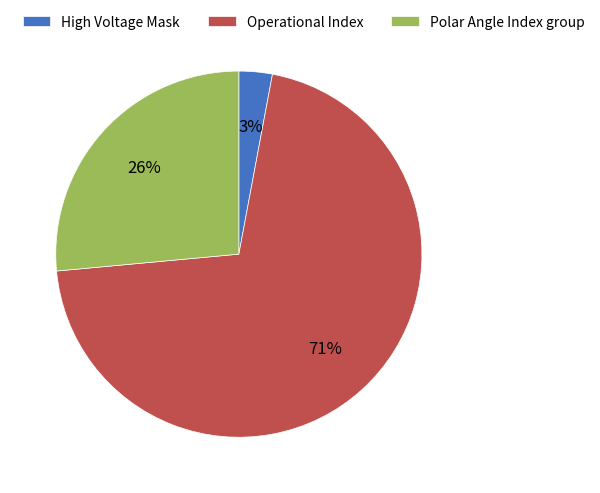

Is the sum of Polar Angle Index group and Operational Index greater than half?

Yes